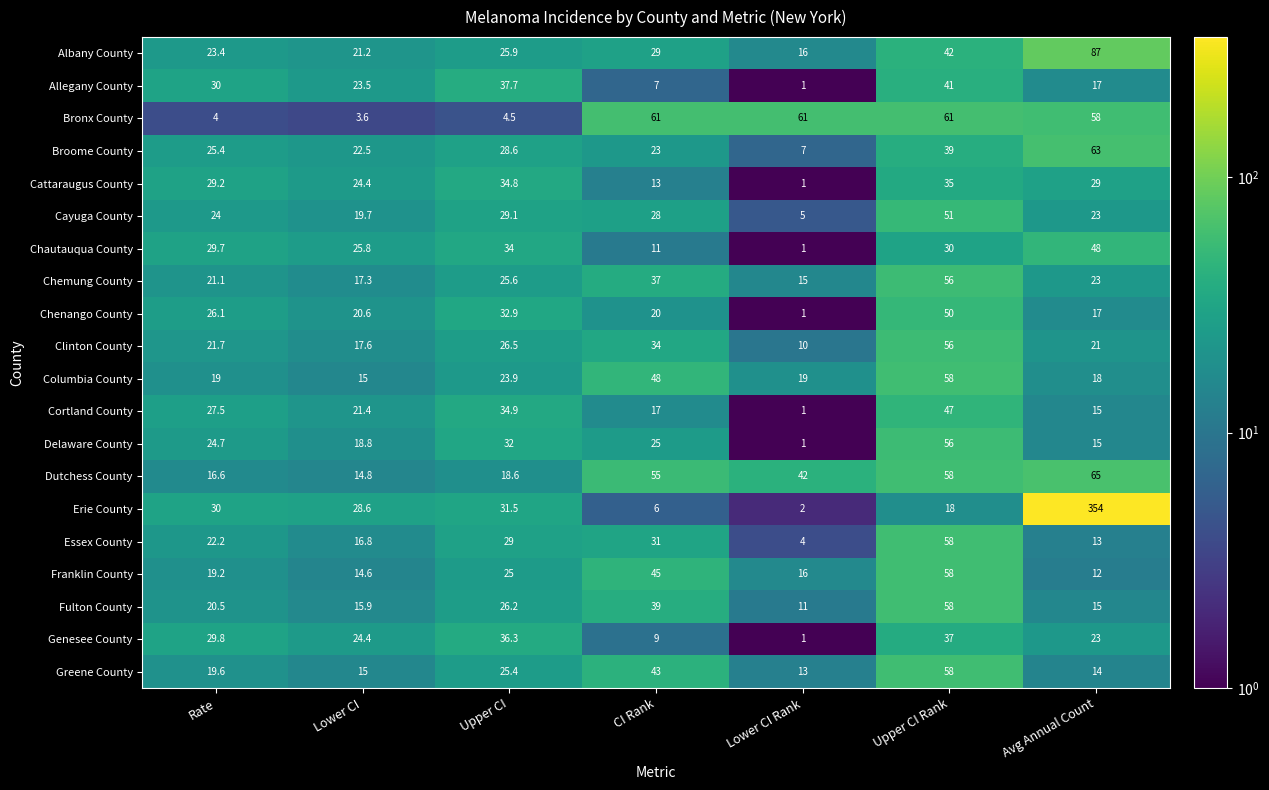

Rank the categories by Albany County value from highest to lowest.

Avg Annual Count, Upper CI Rank, CI Rank, Upper CI, Rate, Lower CI, Lower CI Rank